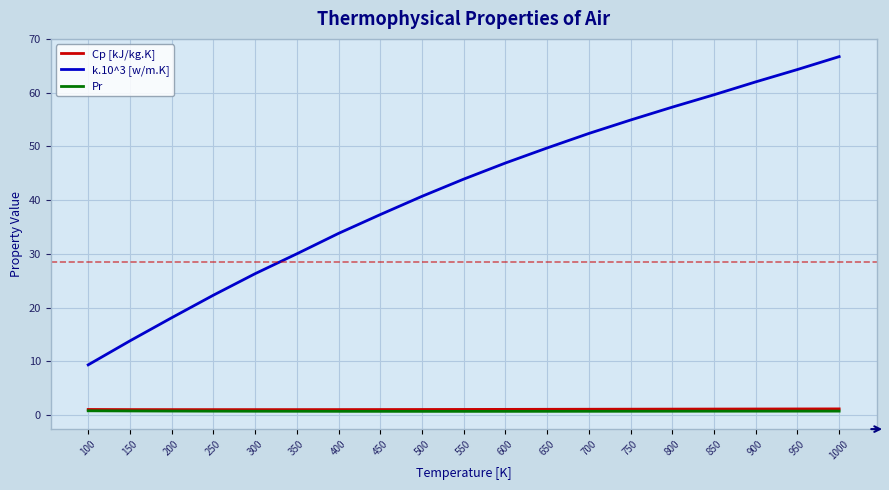

Which series has the widest spread of values?

k.10^3 [w/m.K]